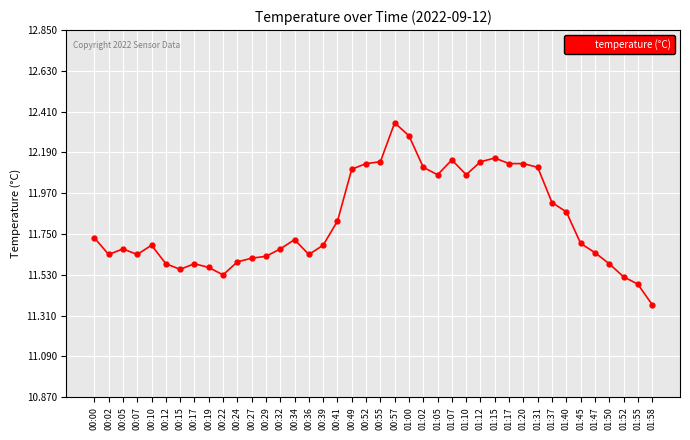

What is the difference between the values at 01:55 and 00:12?

0.1